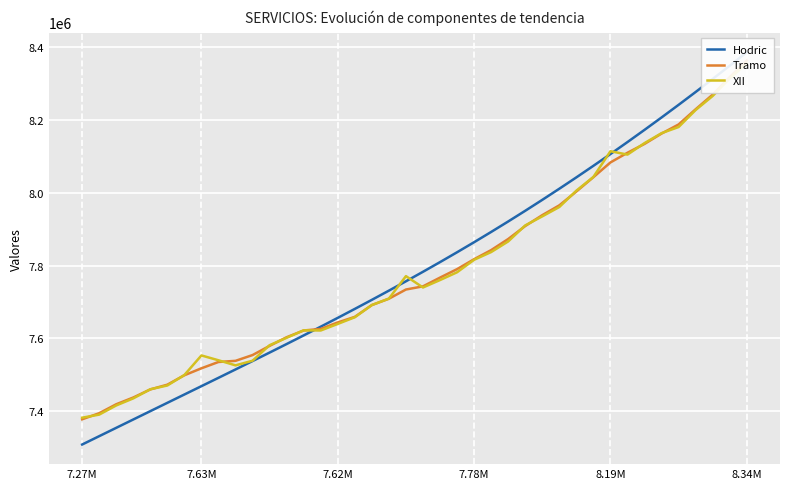

How many data points does each series have?

40